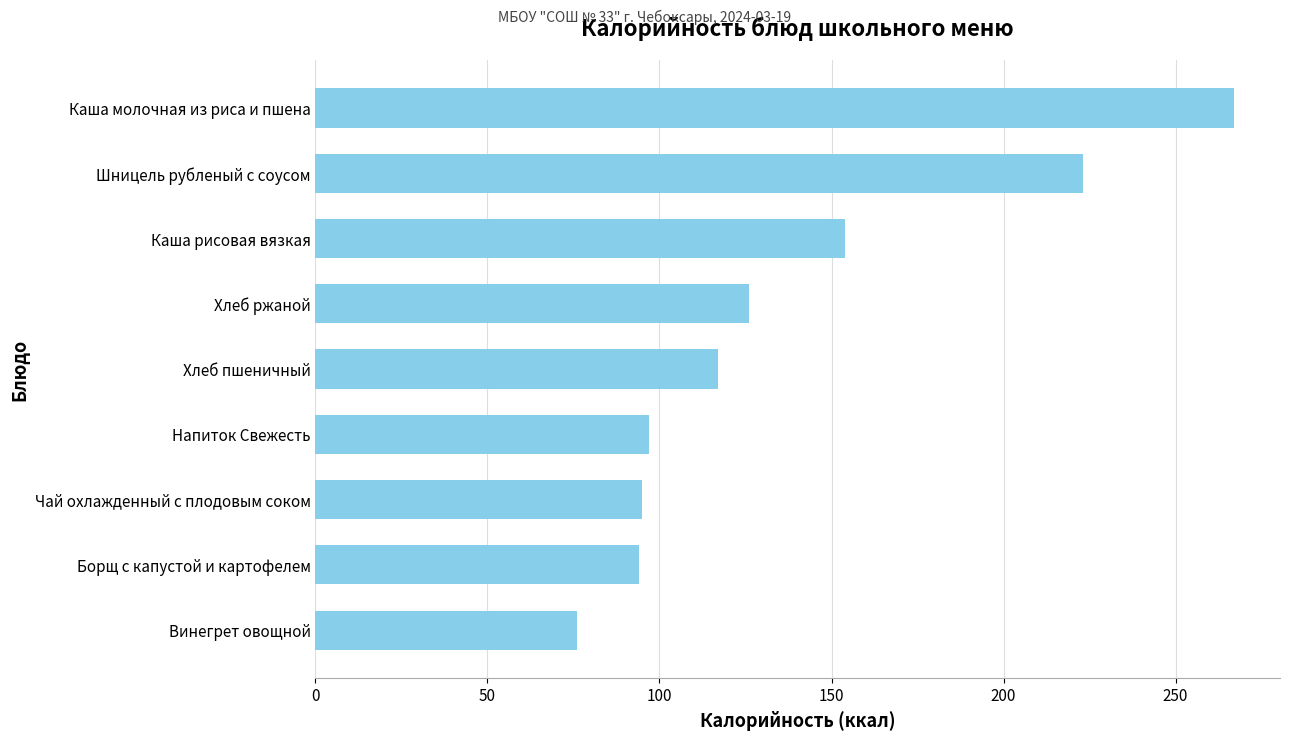

At which label is the value closest to 171?

Каша рисовая вязкая